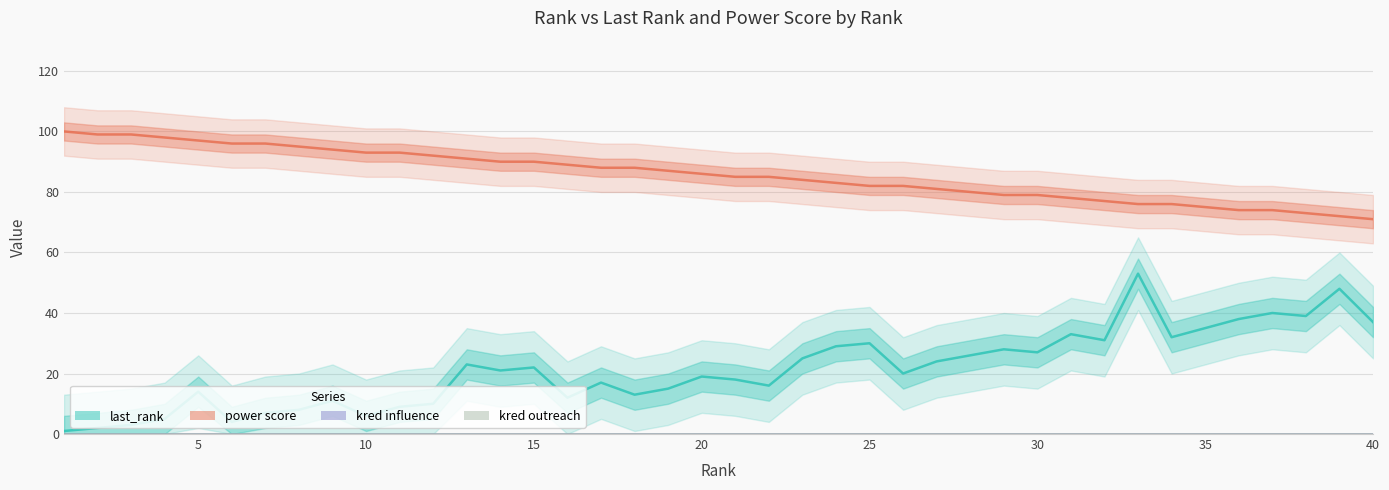

Rank the series by their maximum value, from highest to lowest.

power score, last_rank, kred influence, kred outreach